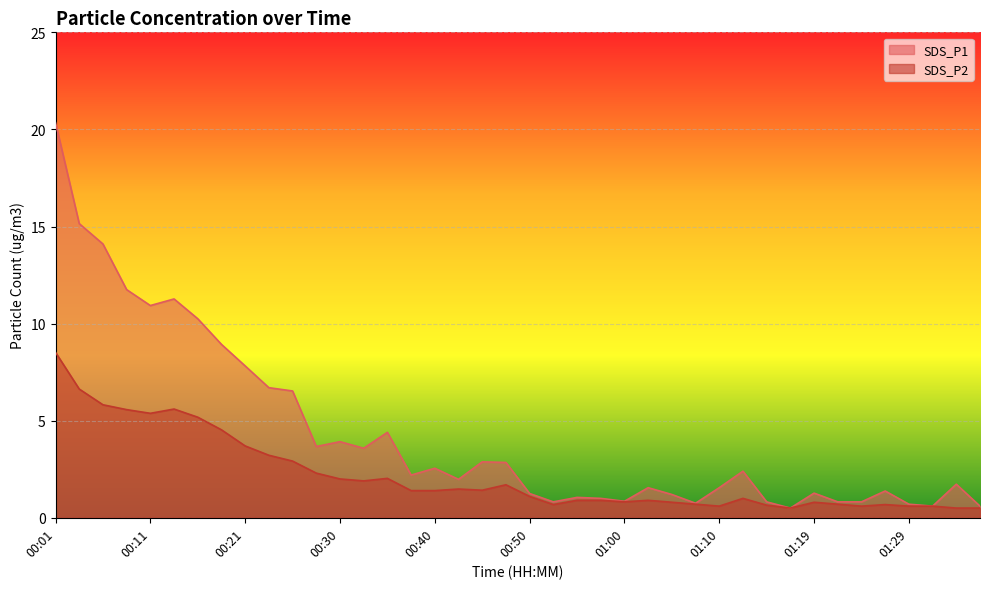

Which series has the largest total across all categories?

SDS_P1